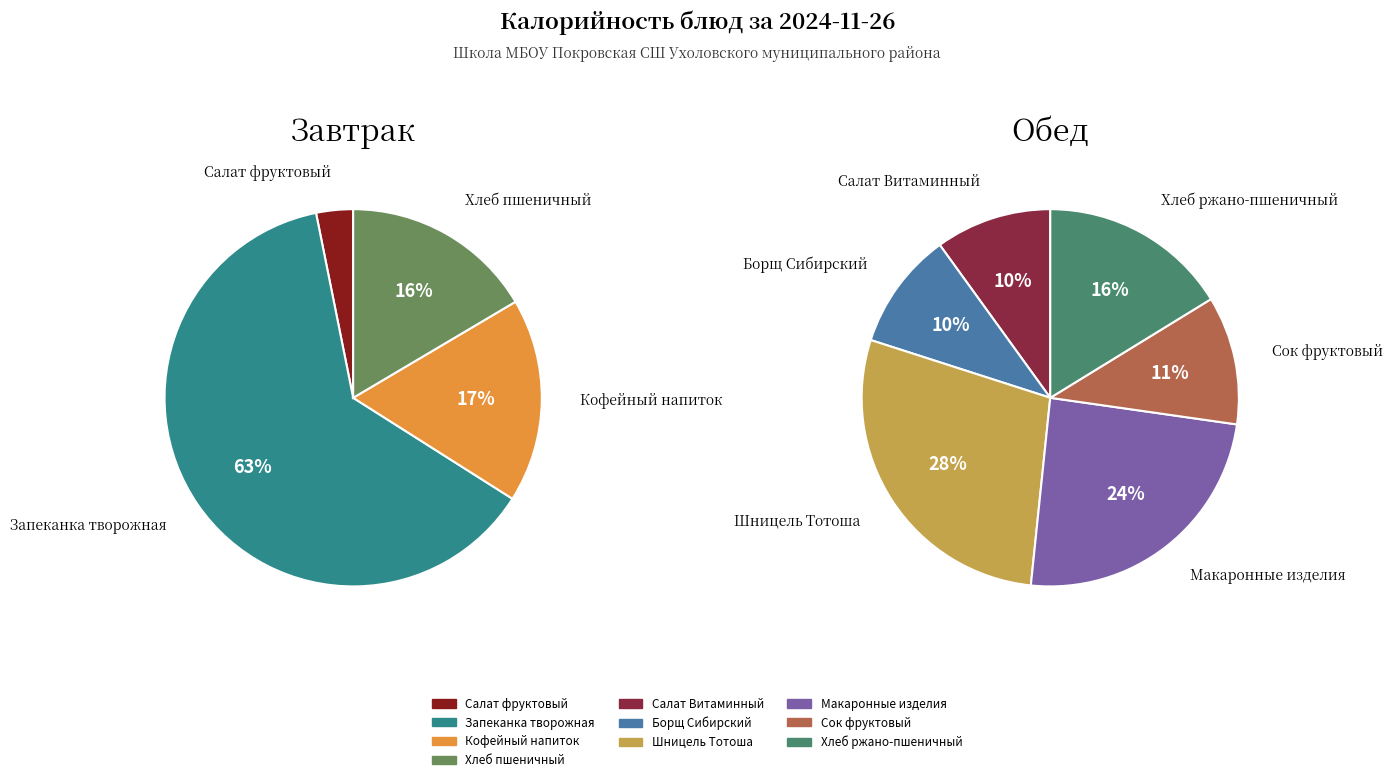

Rank the categories by value from highest to lowest.

Запеканка творожная, Шницель Тотоша, Макаронные изделия, Кофейный напиток, Хлеб пшеничный, Хлеб ржано-пшеничный, Сок фруктовый, Борщ Сибирский, Салат Витаминный, Салат фруктовый